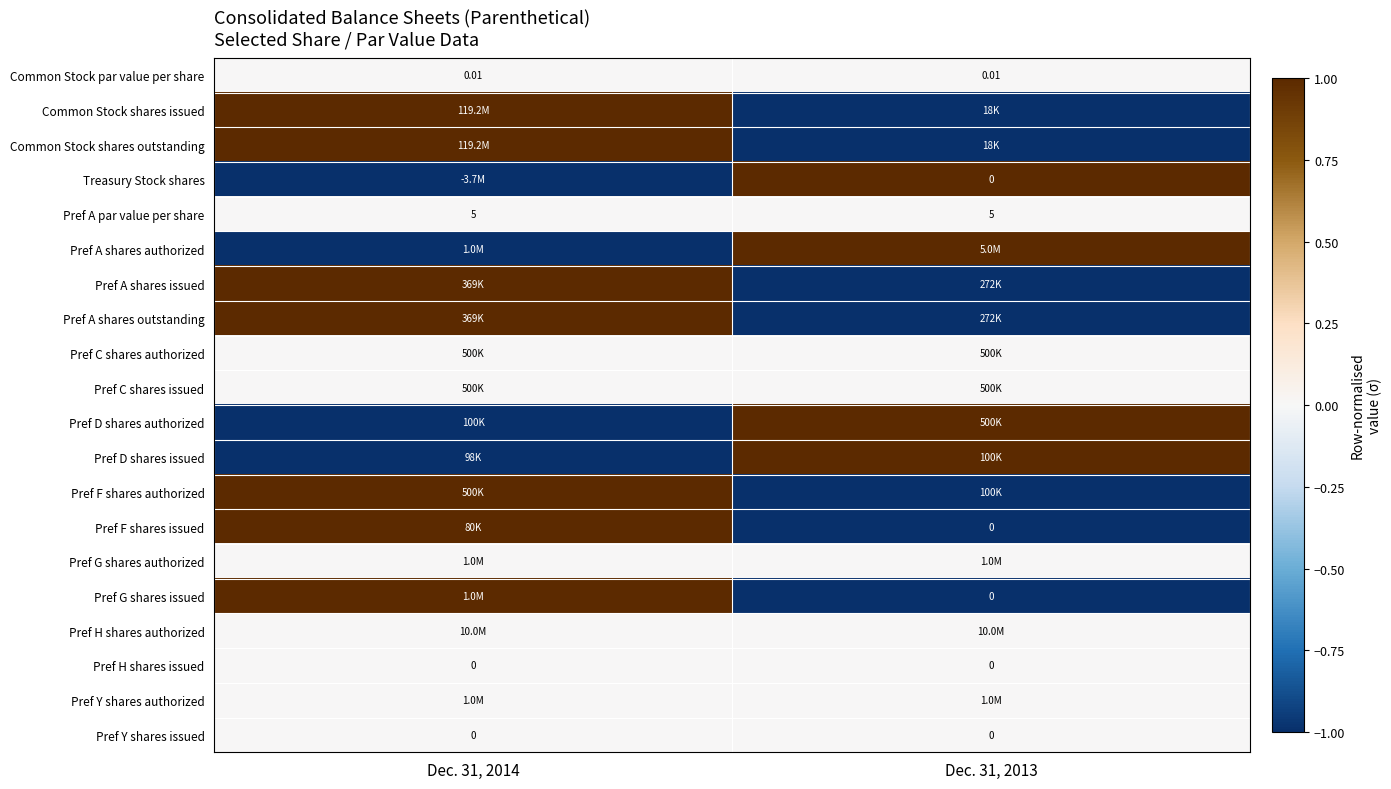

Is the value of Pref H shares issued at Dec. 31, 2013 greater than the value of Pref C shares issued at Dec. 31, 2014?

No